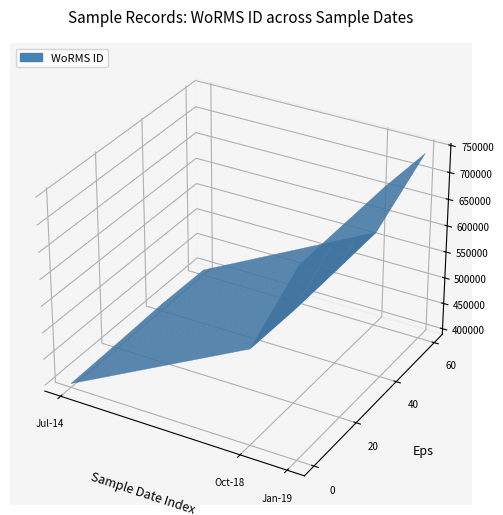

Reading right to left, extract all data points from this chart.

04-01-2019=743068	04-01-2019=743068	03-10-2018=393979	16-07-2014=396155